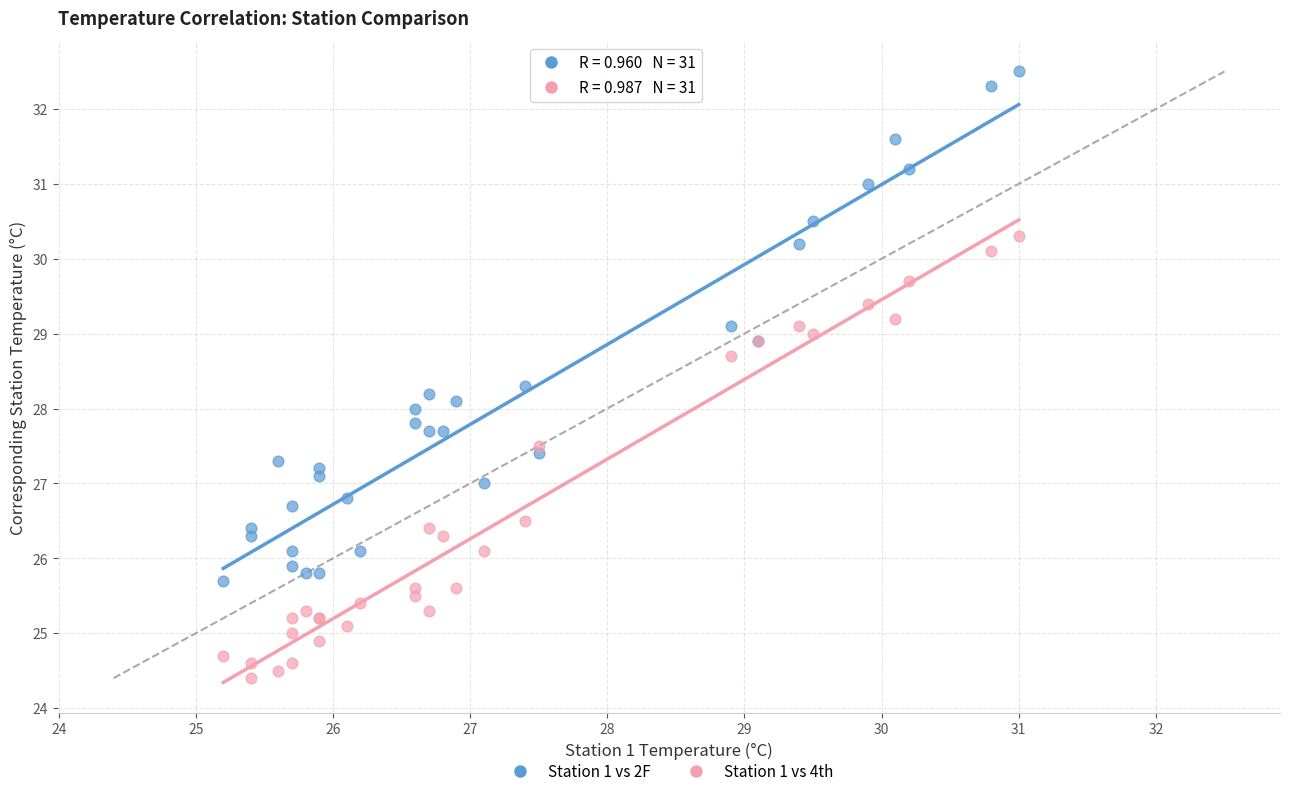

Which series has the largest Y range (max minus min)?

Station 1 vs 2F